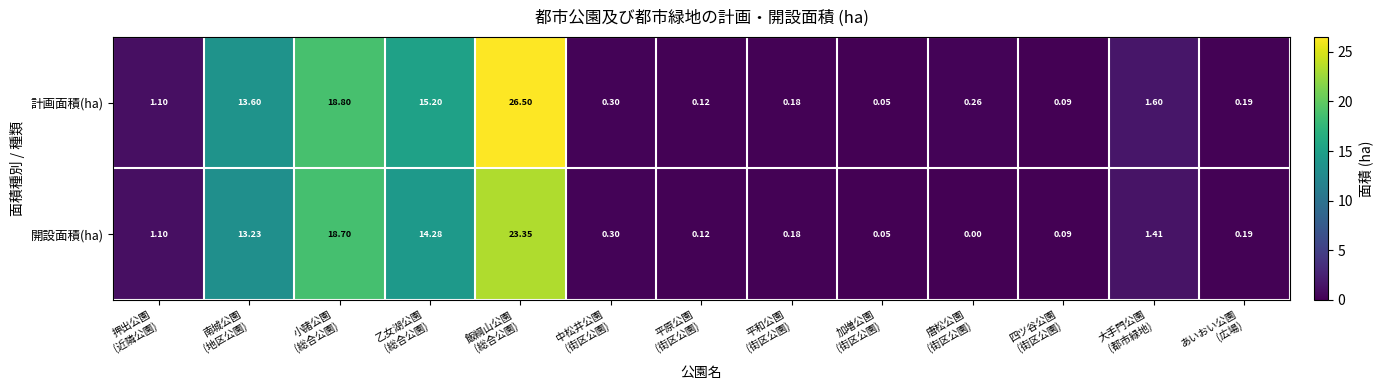

List the series in order of their overall mean, highest first.

計画面積(ha), 開設面積(ha)